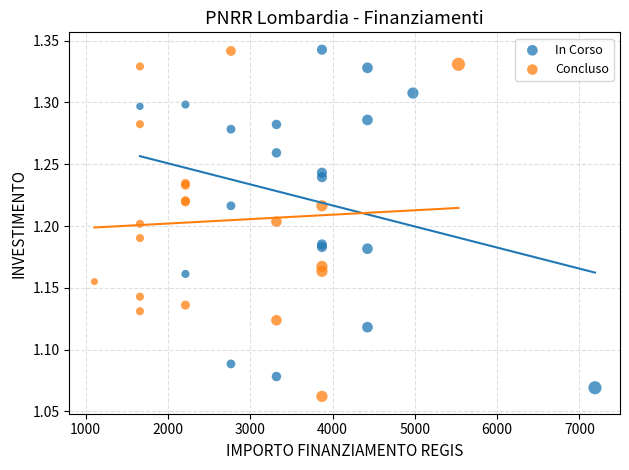

Which series has the widest spread of Y values?

Concluso